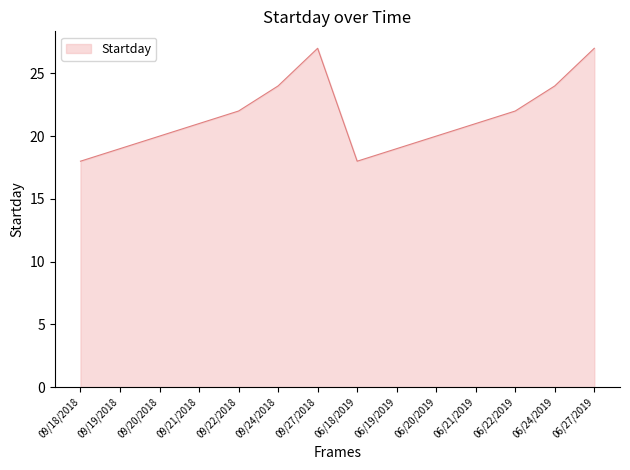

Does the chart have visible grid lines?

No